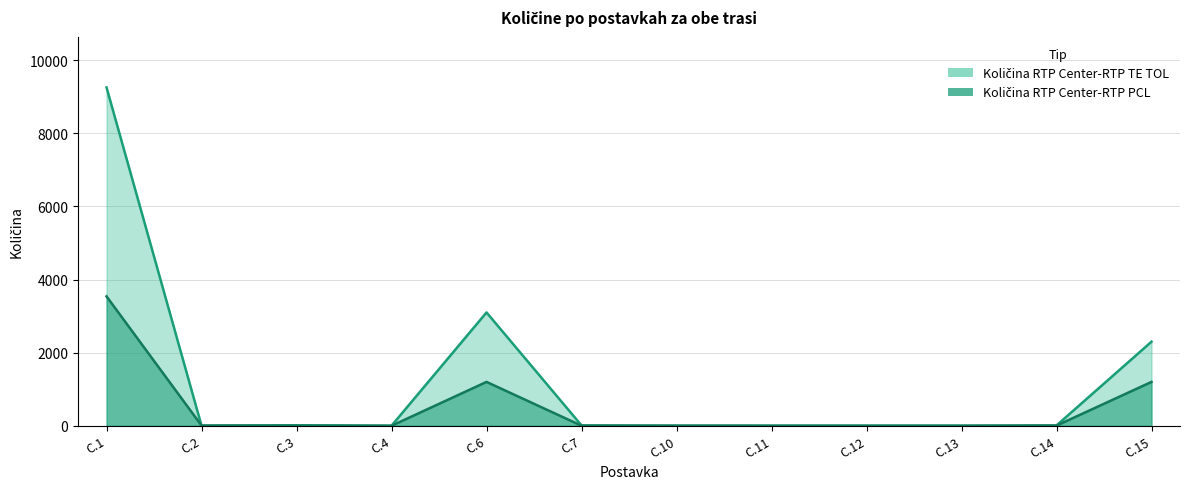

At which category does Količina RTP Center-RTP TE TOL reach its first local valley?

C.2